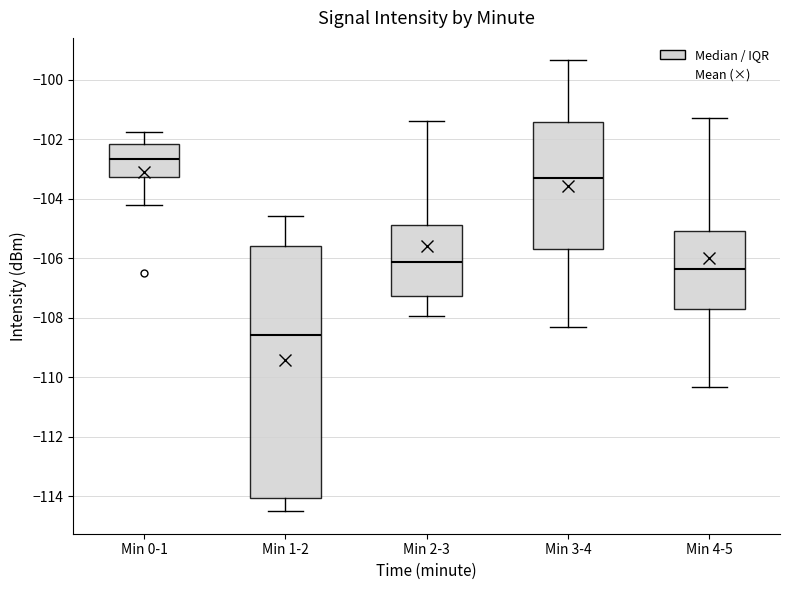

Reading left to right, read every box against the y-axis: the position of its median line, the range the box covers, and the ends of its whiskers. The values are not printed on the chart, so give them approximately, as read against the axis.

Min 0-1: median -102.6, box -103.2 to -102.2, whiskers -104.2 to -101.8
Min 1-2: median -108.6, box -114.0 to -105.6, whiskers -114.4 to -104.6
Min 2-3: median -106.2, box -107.2 to -104.8, whiskers -108.0 to -101.4
Min 3-4: median -103.4, box -105.8 to -101.4, whiskers -108.4 to -99.4
Min 4-5: median -106.4, box -107.8 to -105.0, whiskers -110.4 to -101.2